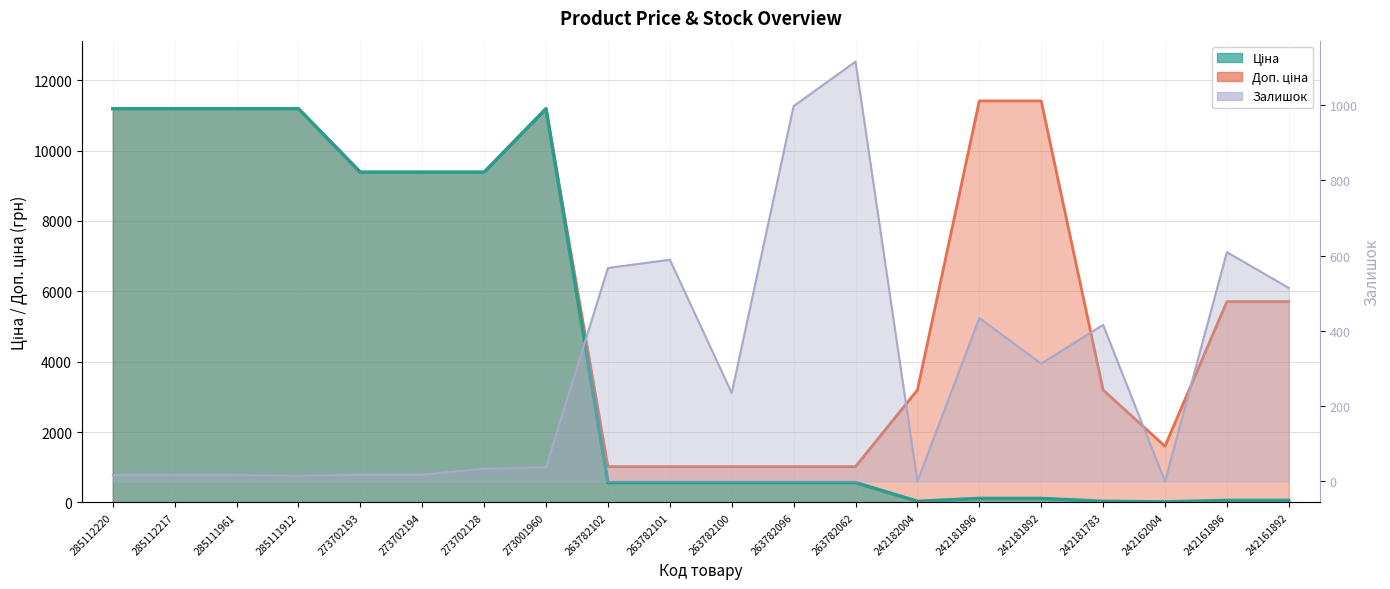

Which series has the widest spread of values?

Ціна